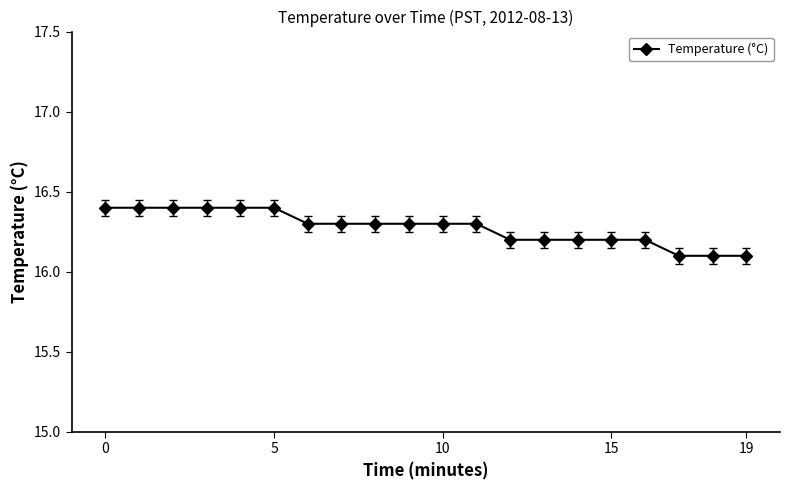

What is the value of the 9th point from the left?

16.3